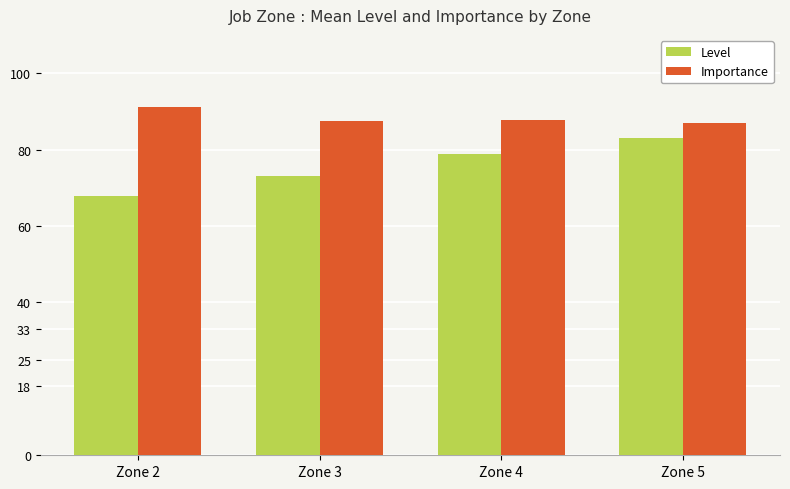

What is the sum of the Importance values at Zone 2 and Zone 5?

178.2